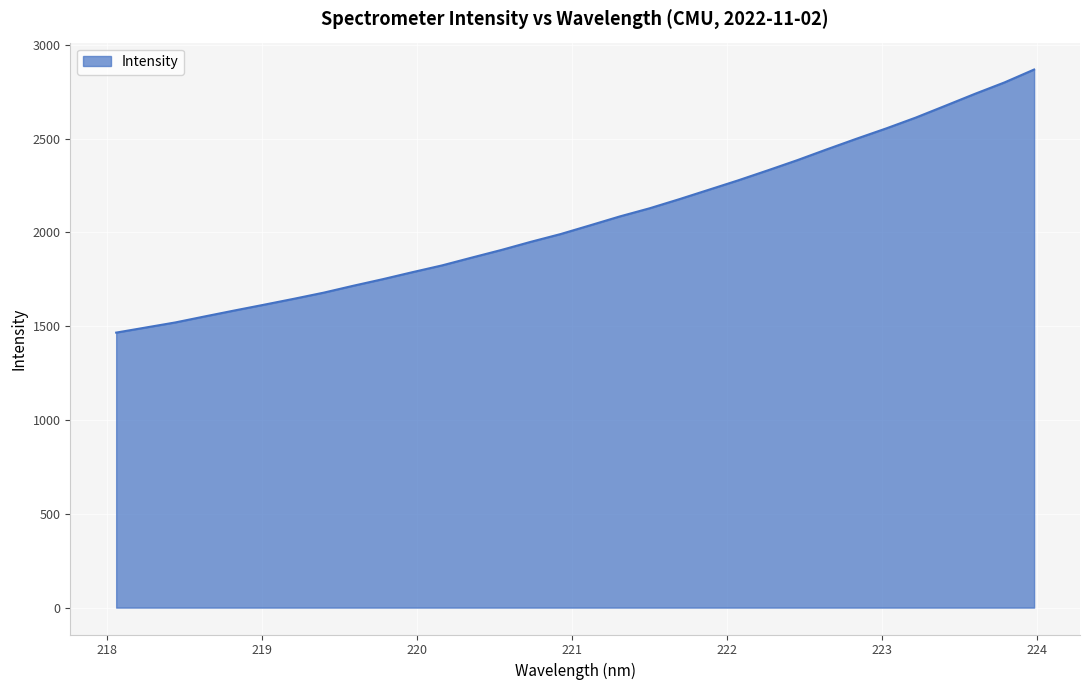

What is the difference between the maximum and minimum values?

1402.5